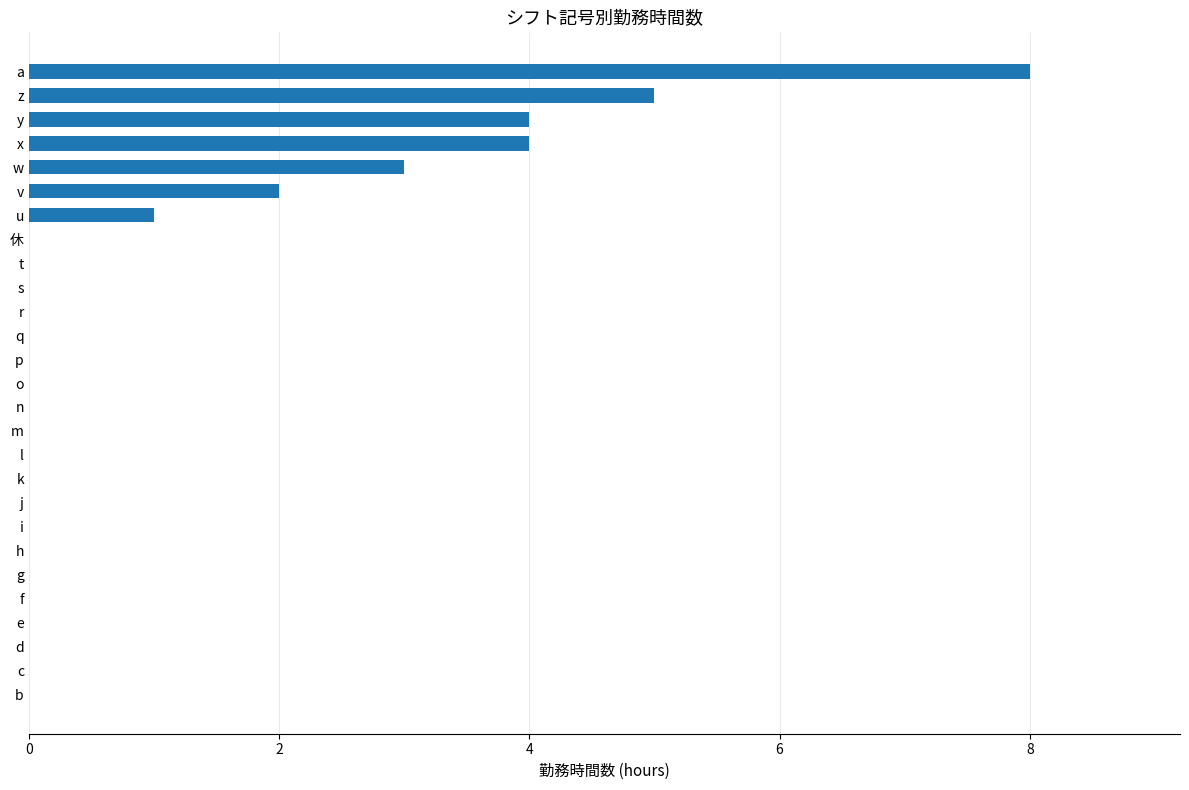

Reading bottom to top, list all the values displayed in this chart.

b=0	c=0	d=0	e=0	f=0	g=0	h=0	i=0	j=0	k=0	l=0	m=0	n=0	o=0	p=0	q=0	r=0	s=0	t=0	休=0	u=1	v=2	w=3	x=4	y=4	z=5	a=8